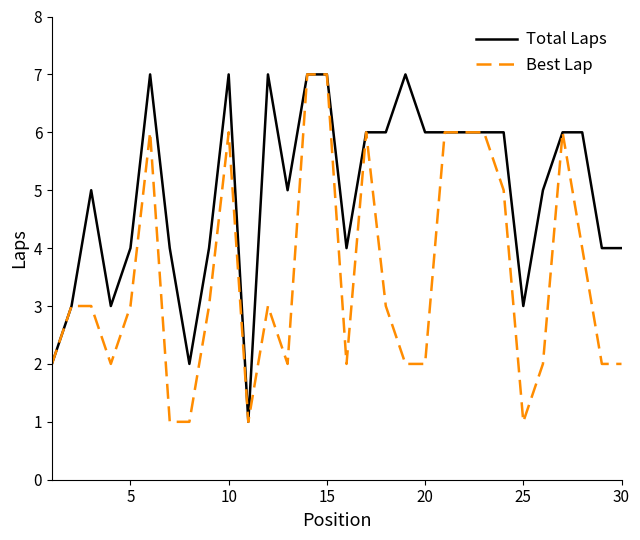

What is the average value of the Best Lap series?

4